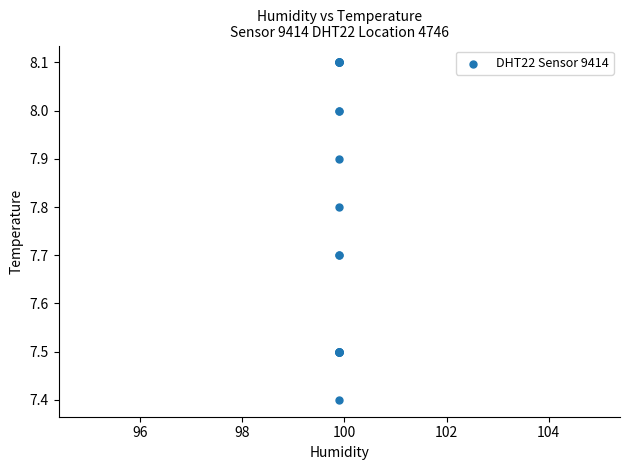

What Y value in the scatter plot is closest to 7?

7.4